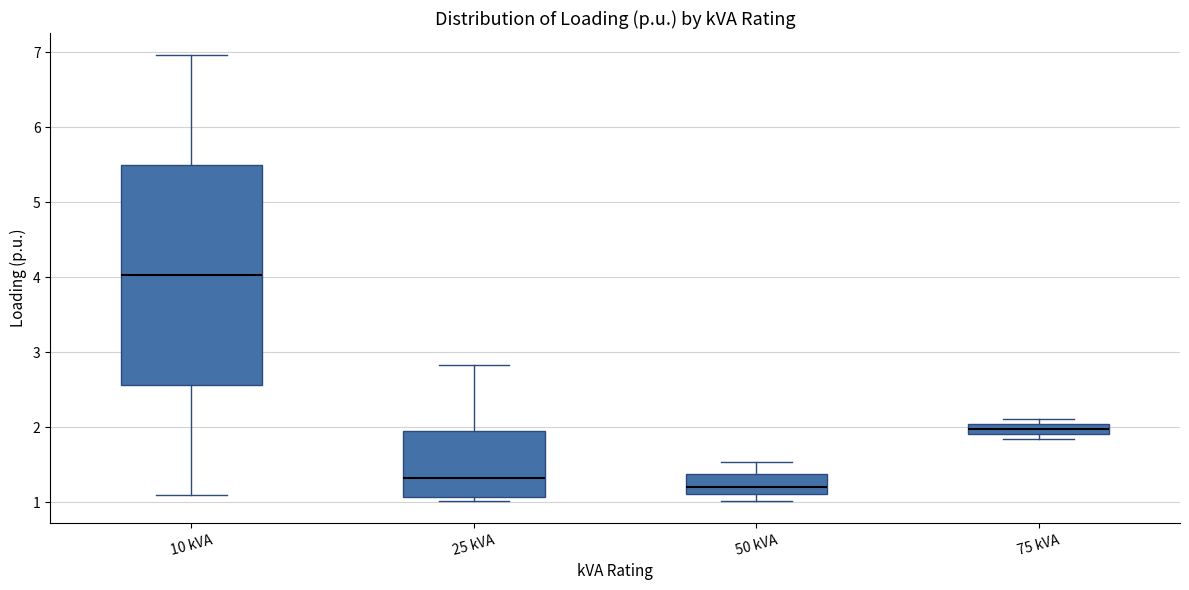

Which box has the lowest median line?

50 kVA